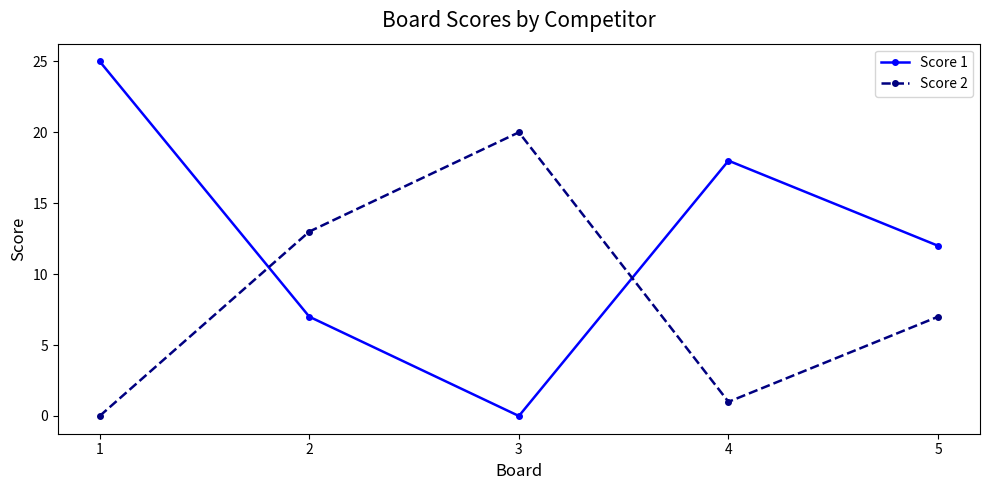

Where do Score 2 and Score 1 first cross each other?

1 and 2